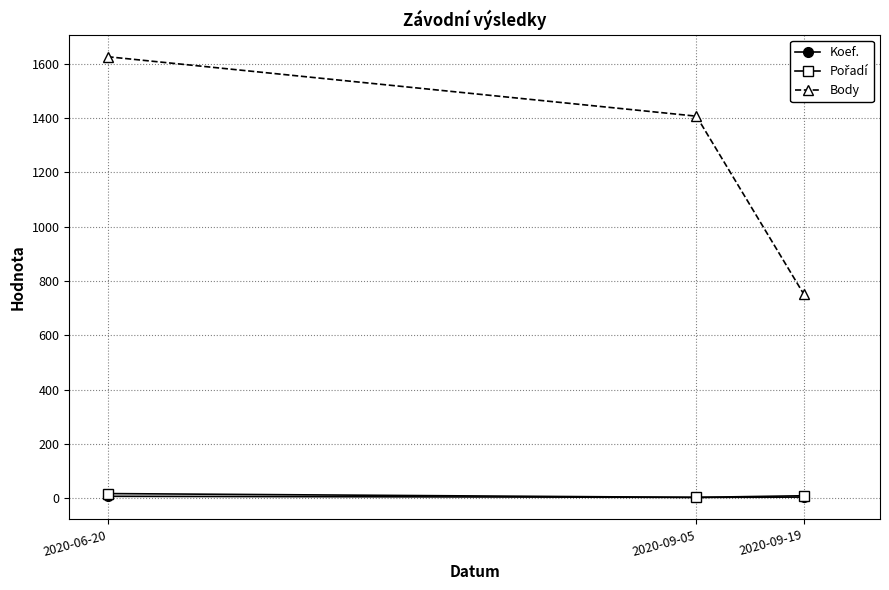

True or false: Body has a value of 753 at 2020-09-19.

True